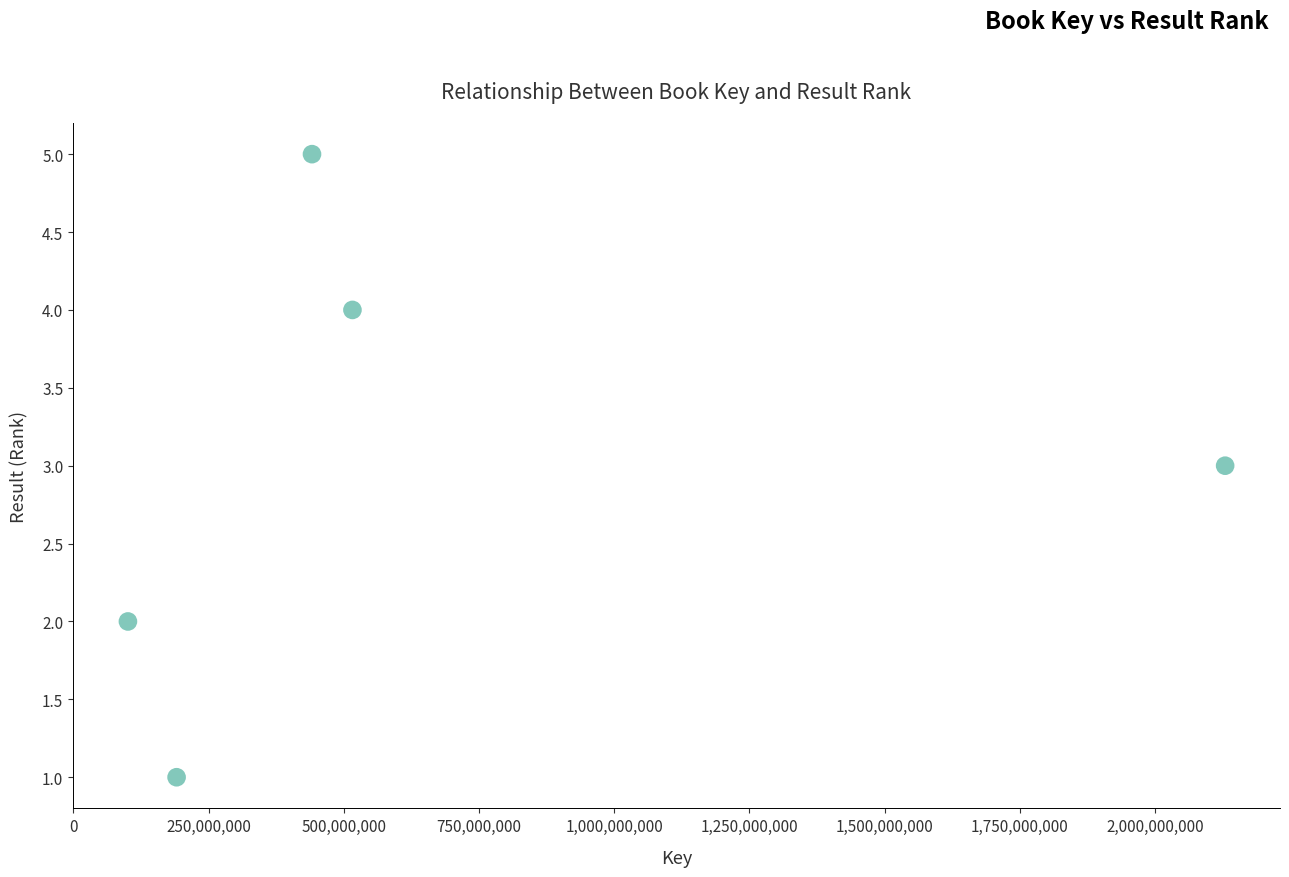

What is the range of Y values (max minus min)?

4